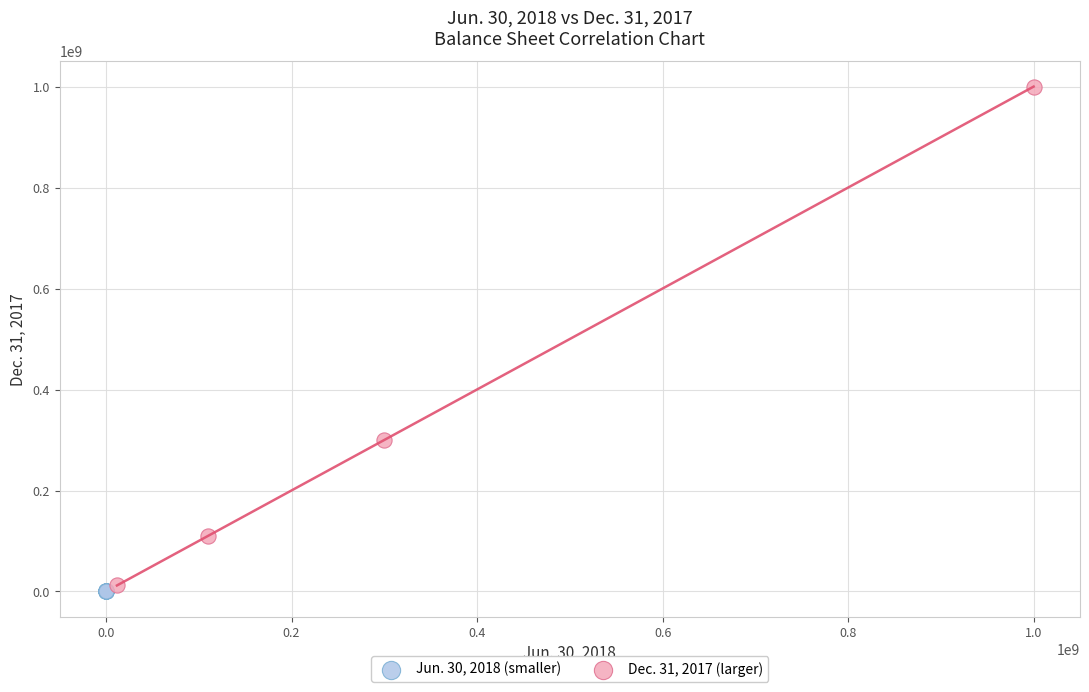

Which series reaches the maximum Y coordinate?

Dec. 31, 2017 (larger)